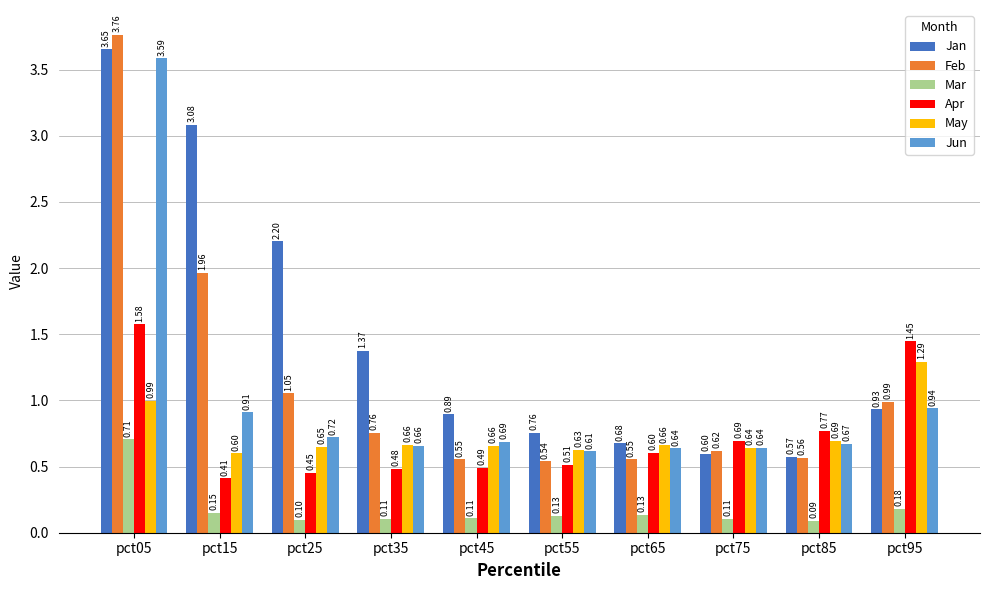

Which series has the largest range (max minus min)?

Feb